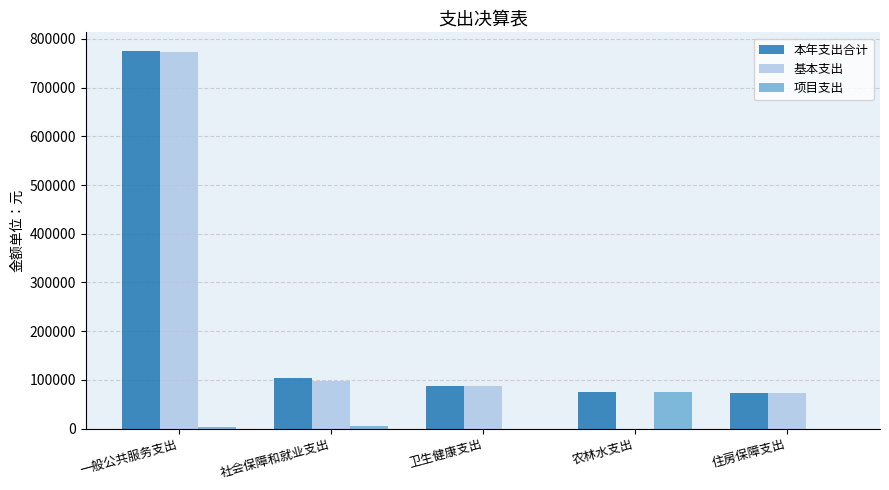

What are all the series names shown in the legend?

本年支出合计, 基本支出, 项目支出